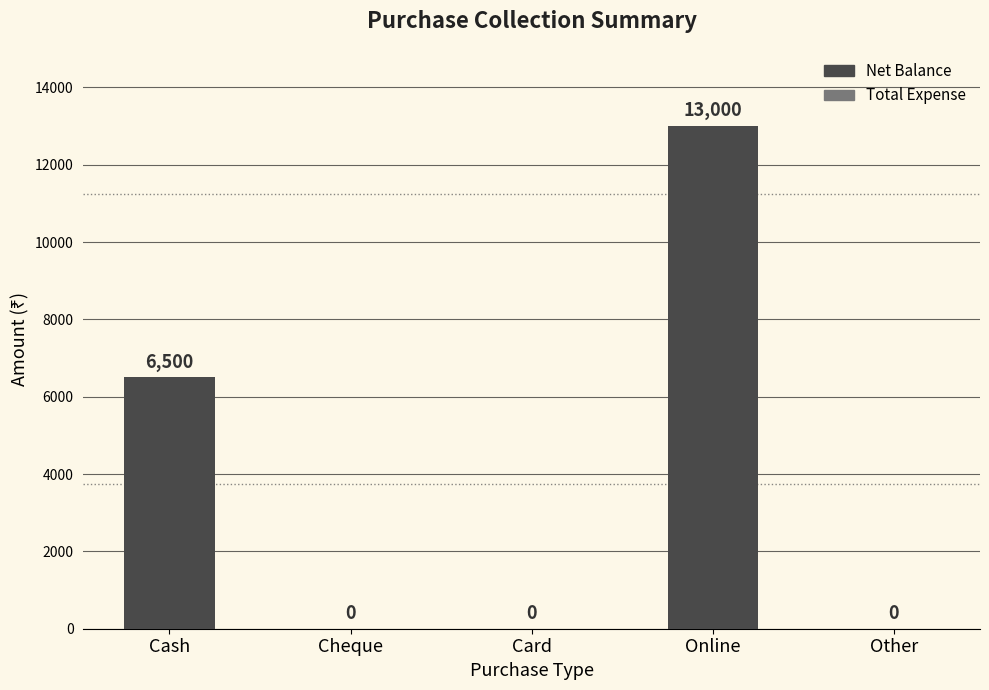

Which category has the highest value across all series?

Online